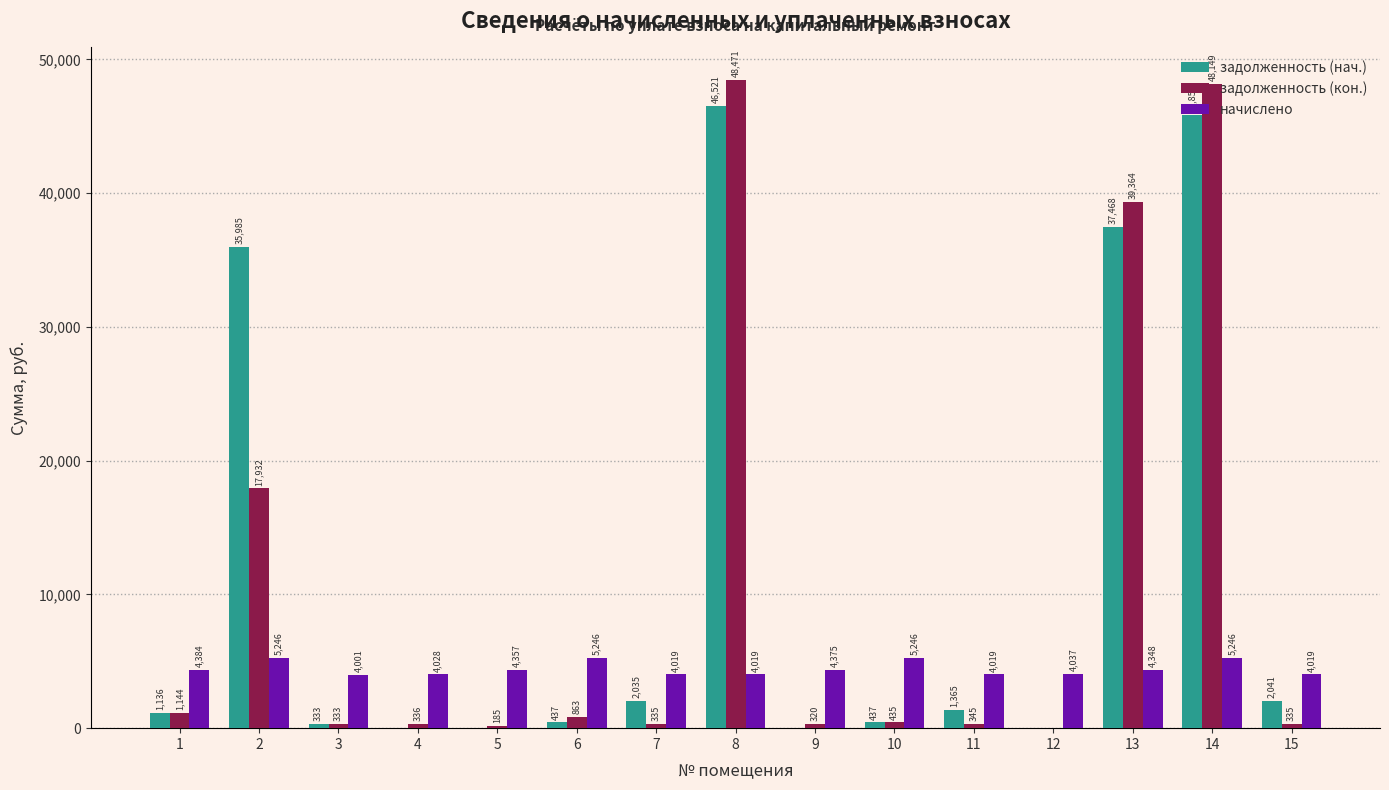

Between 13 and 14, which series saw the biggest shift?

задолженность (кон.)